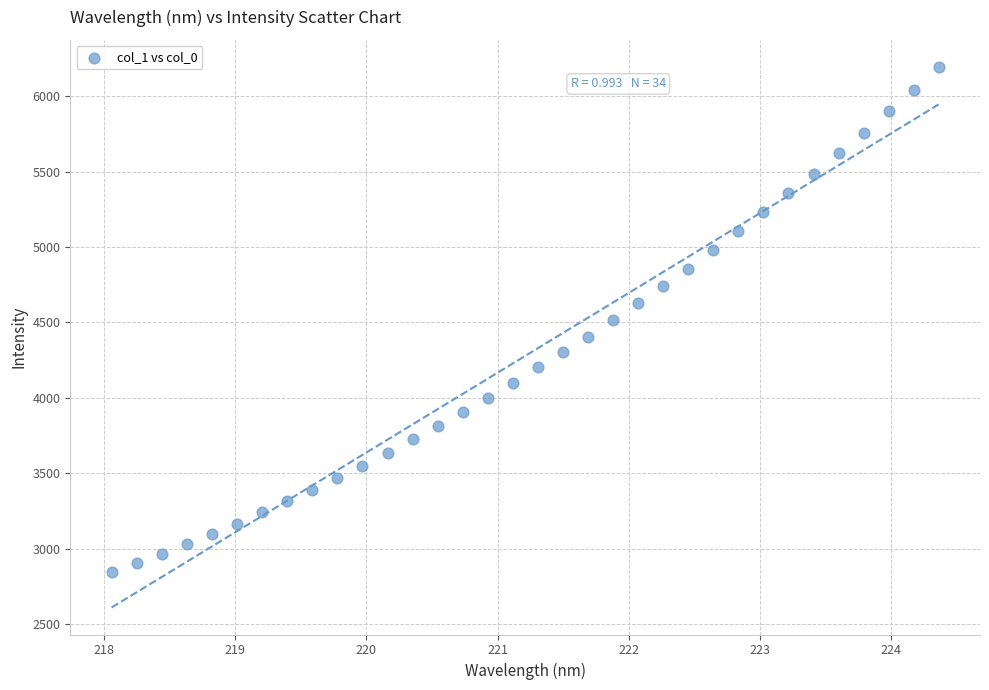

What is the range of X values (max minus min)?

6.3